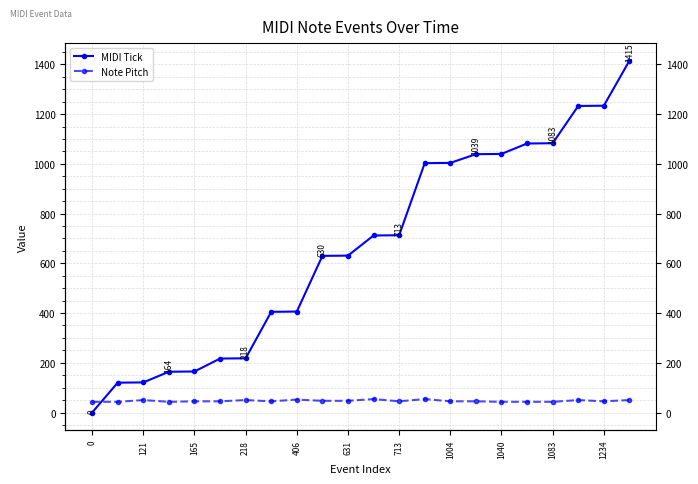

True or false: MIDI Tick has more than 2 interior local peaks.

False